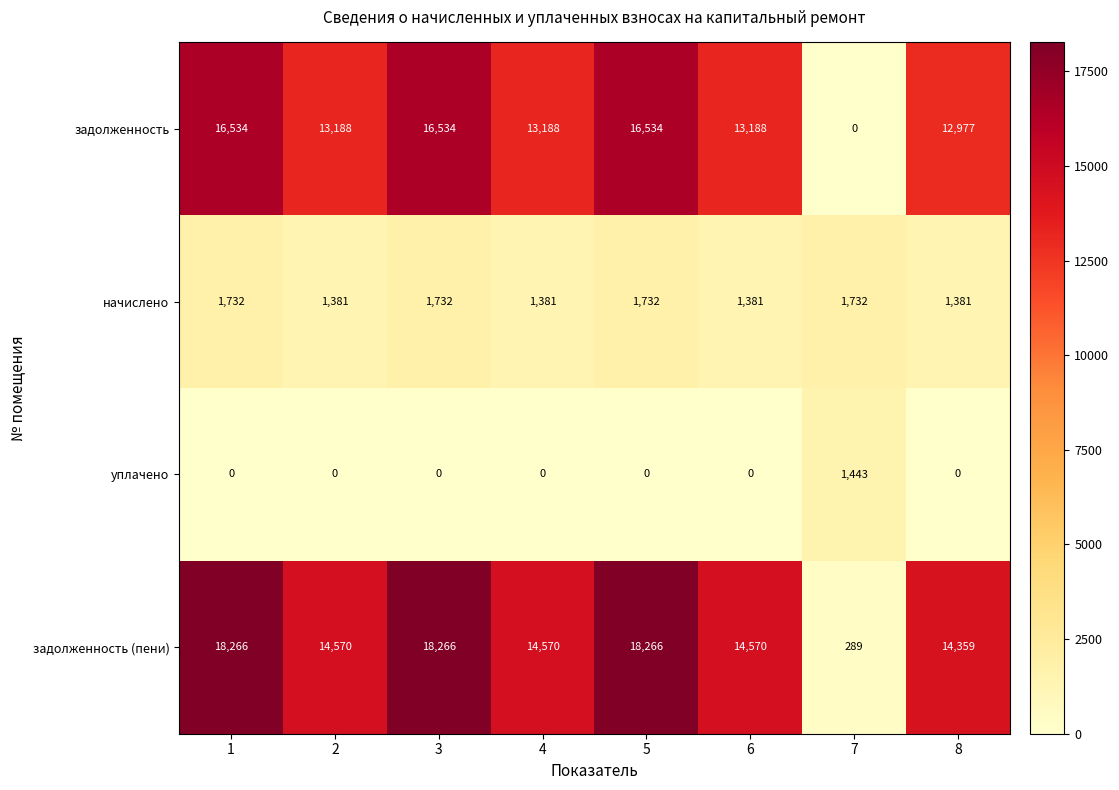

List the series in order of their peak value, highest first.

задолженность (пени), задолженность, начислено, уплачено